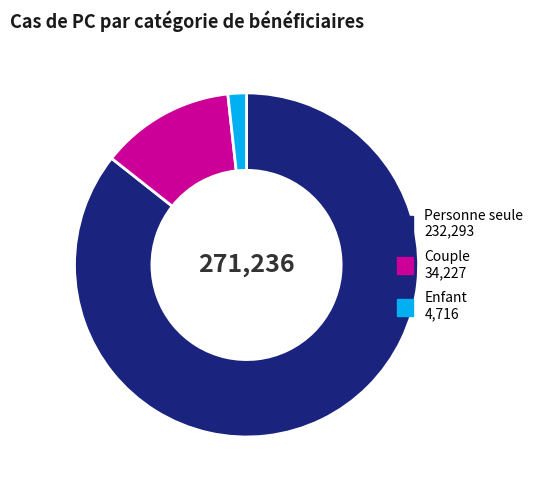

The Personne seule slice represents 86% of the pie. True or false?

True